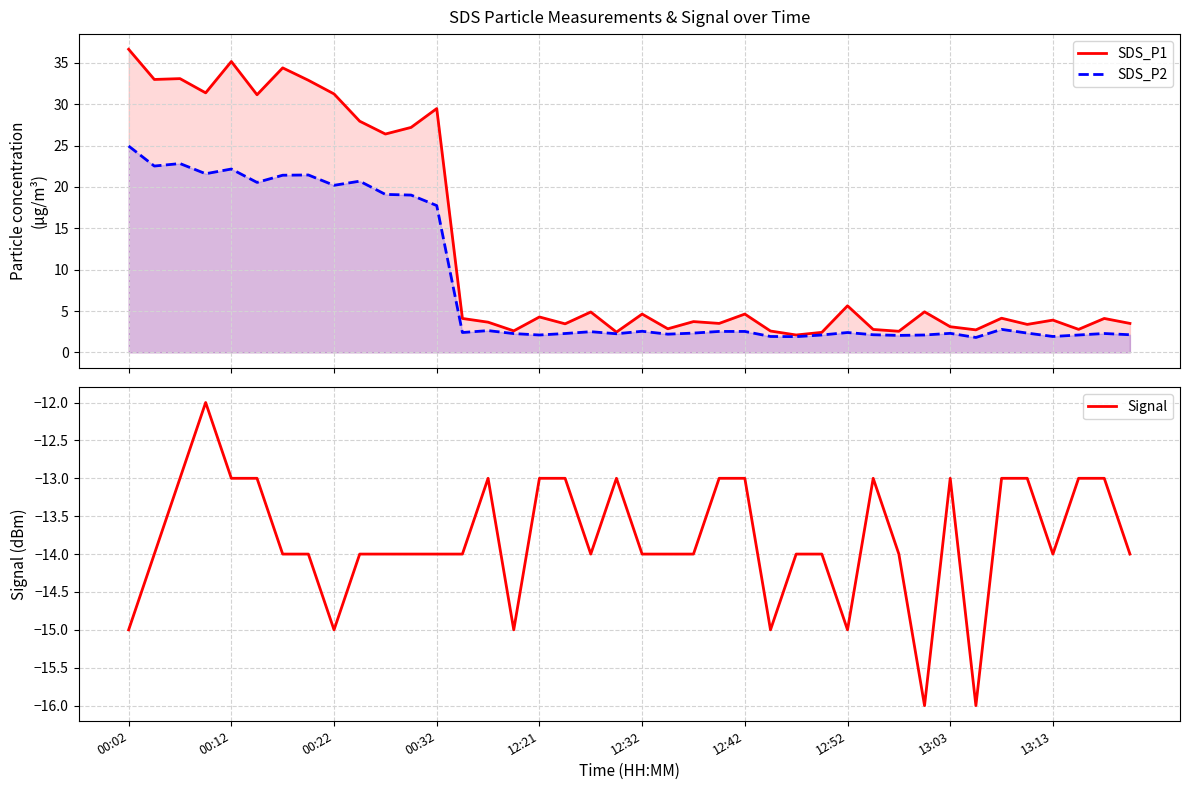

What is the lowest value of the Signal series?

-16